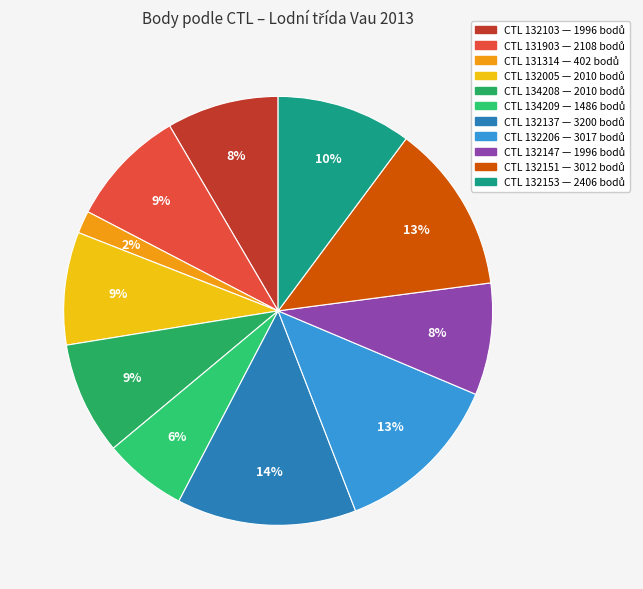

To the nearest percent, what is the difference between the largest and smallest slice percentages?

12%